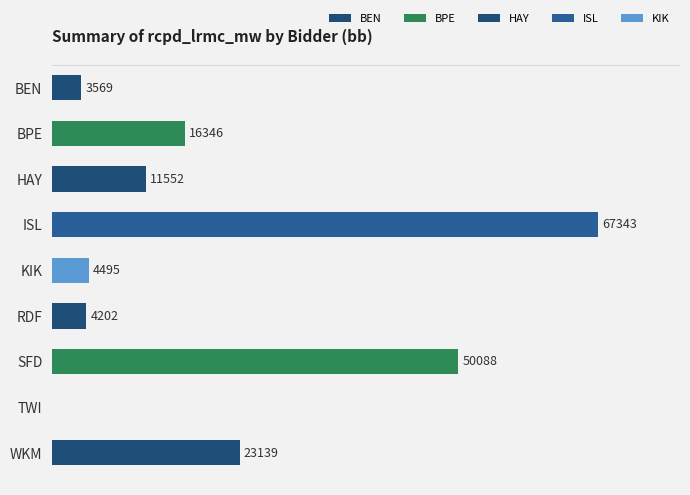

Between BEN and WKM, which is larger?

WKM